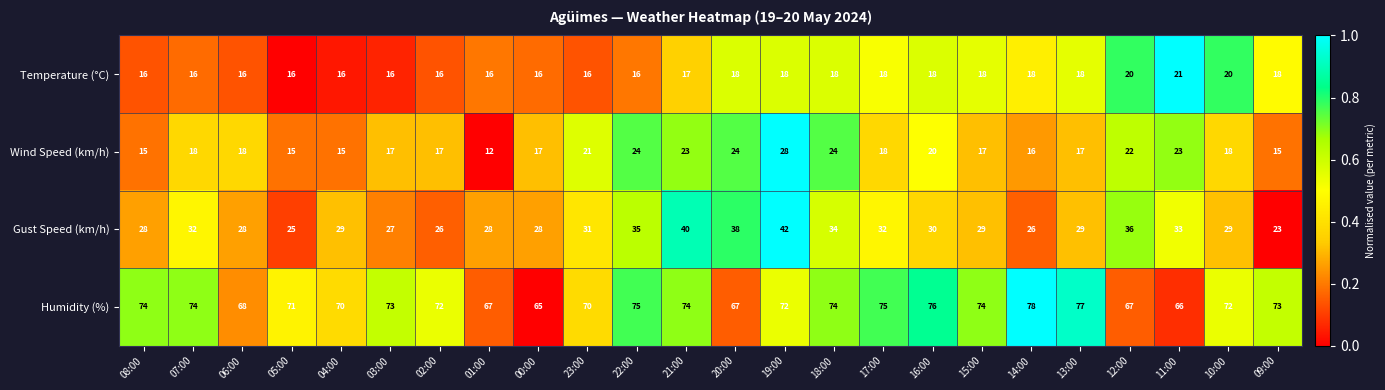

At which category is the sum across all series the highest?

19:00